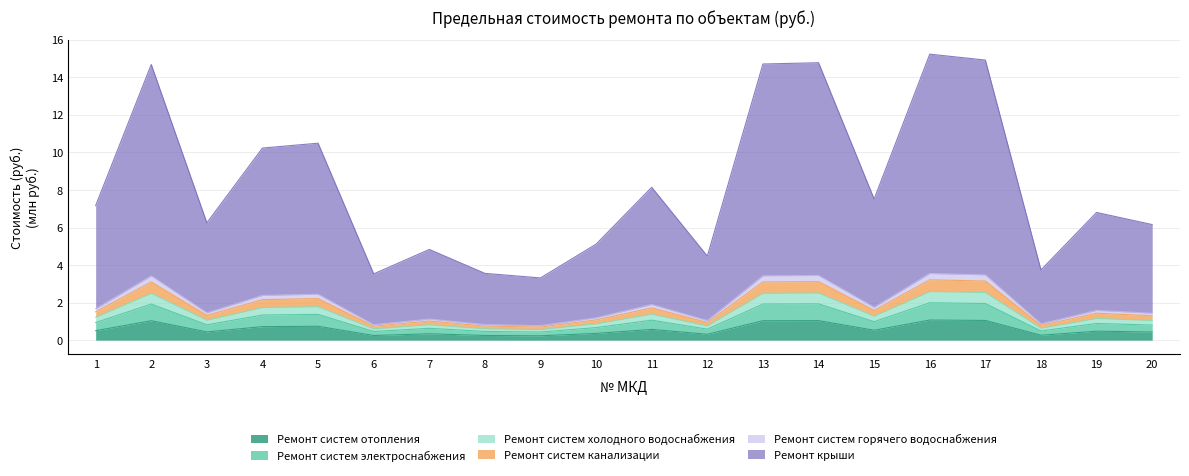

At how many categories does at least one series exceed 10?

7